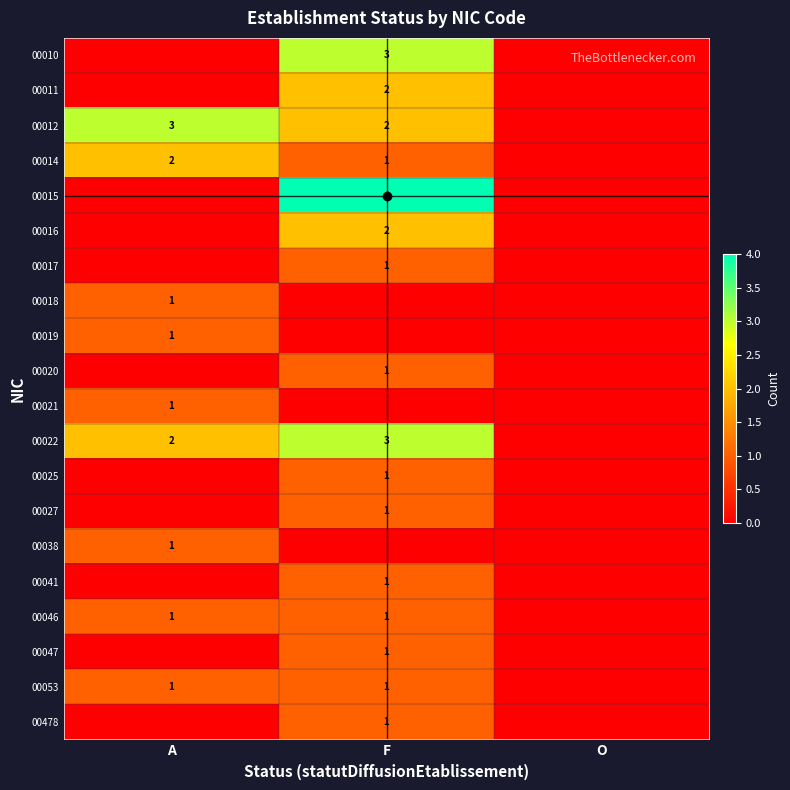

True or false: 00010 has a value of 1 at F.

False